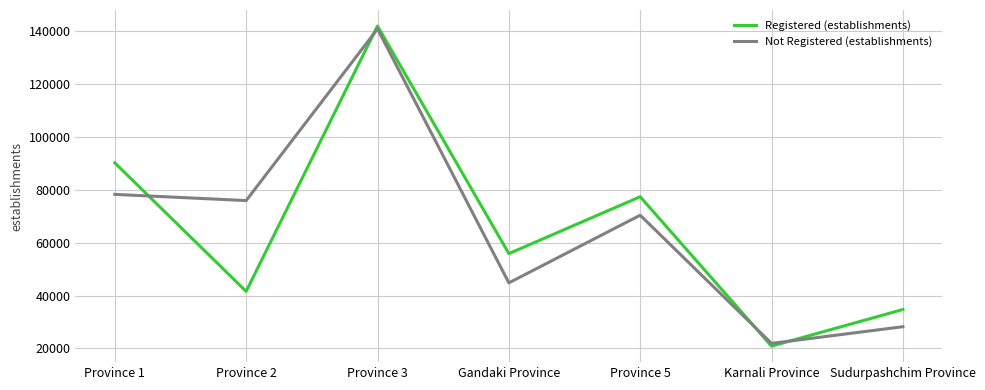

True or false: Not Registered (establishments) has a value of 44810 at Gandaki Province.

True